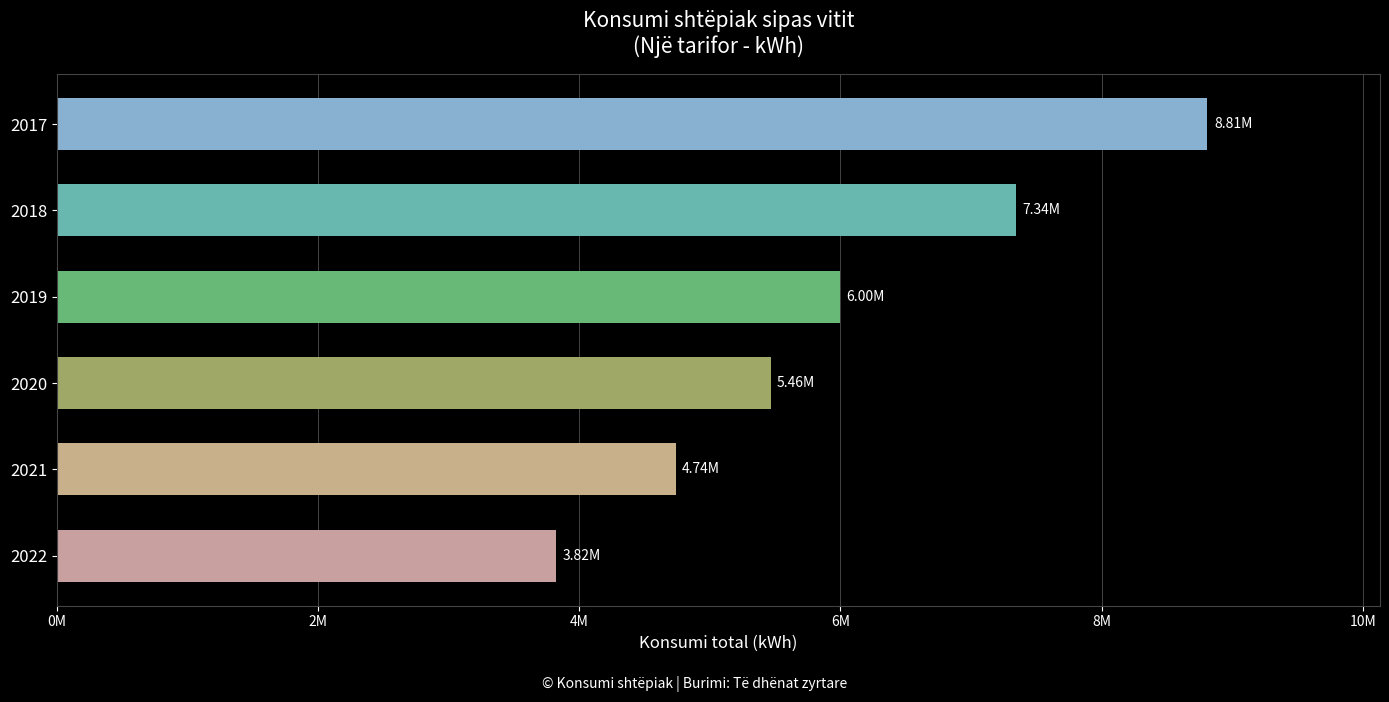

Rank the categories by value from lowest to highest.

2022, 2021, 2020, 2019, 2018, 2017